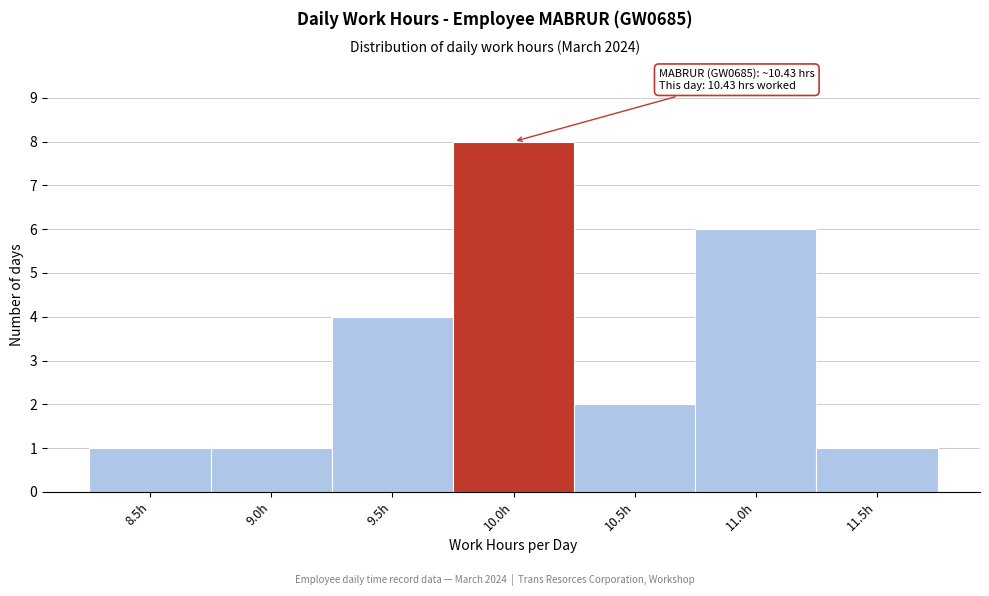

Reading right to left, list all the values displayed in this chart.

1	6	2	8	4	1	1